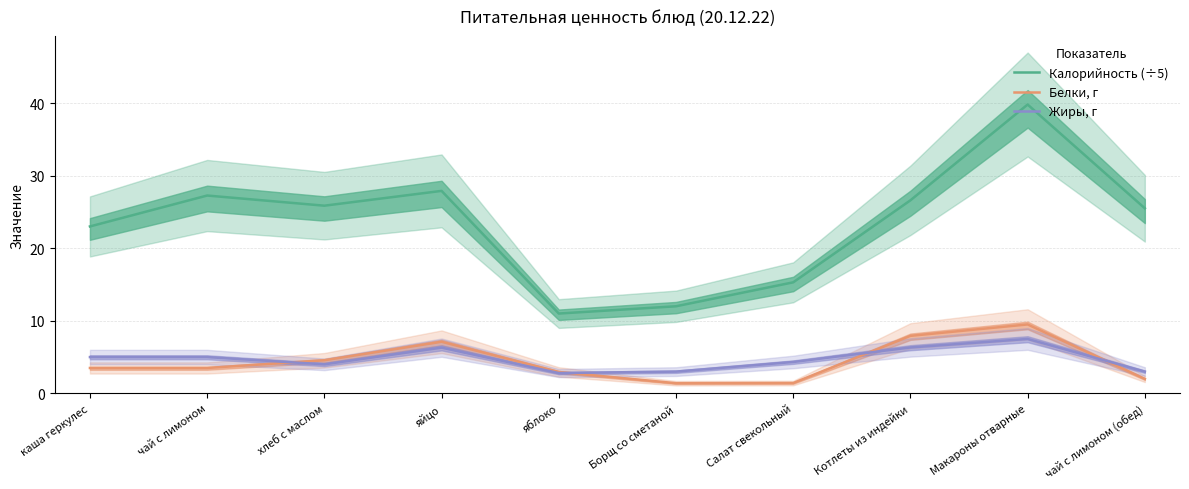

What is the label of the 4th point from the right?

Салат свекольный